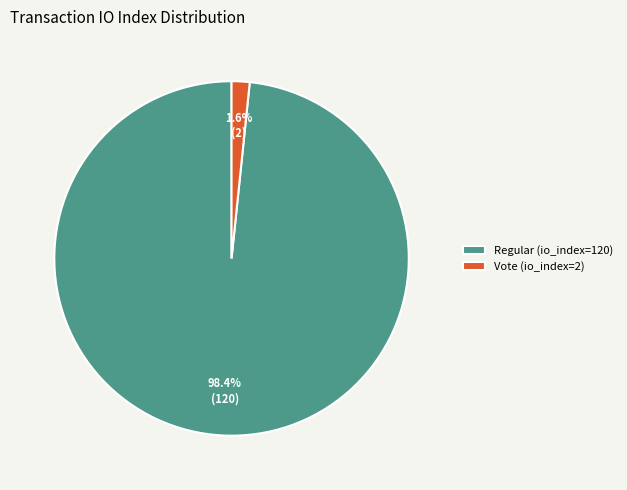

What is the majority slice?

Regular (io_index=120)